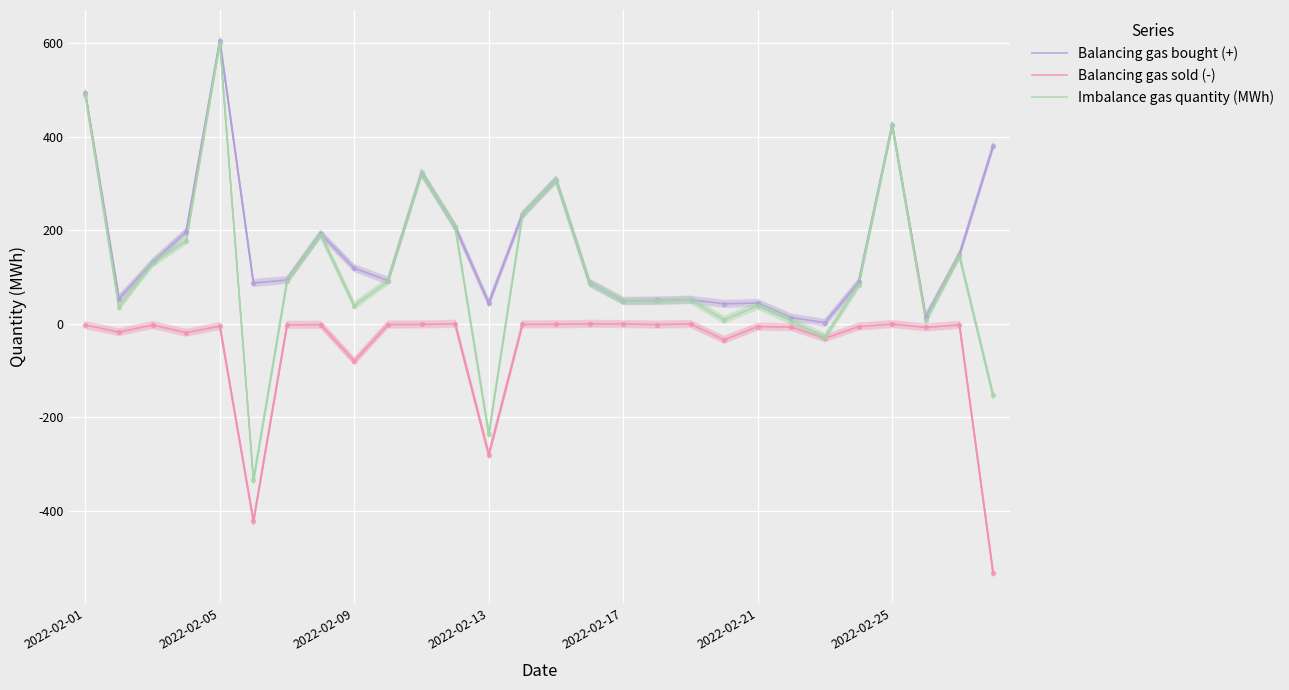

Which series contains the lowest Y value?

Balancing gas sold (-)